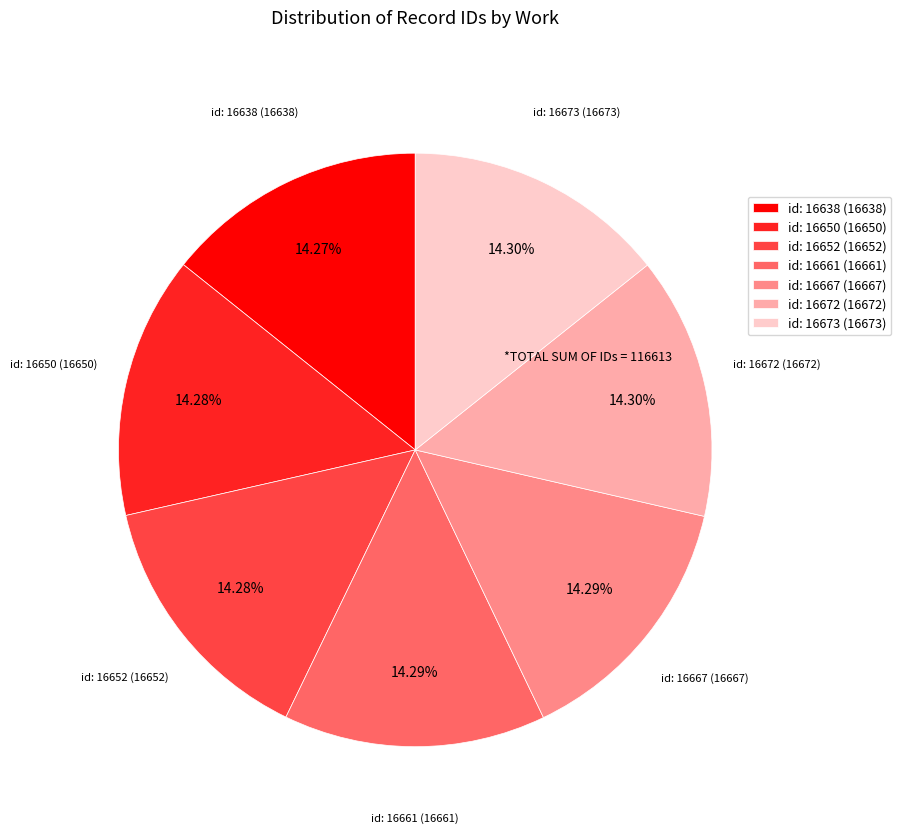

Do id: 16638 (16638) and id: 16673 (16673) together represent more than half of the pie?

No